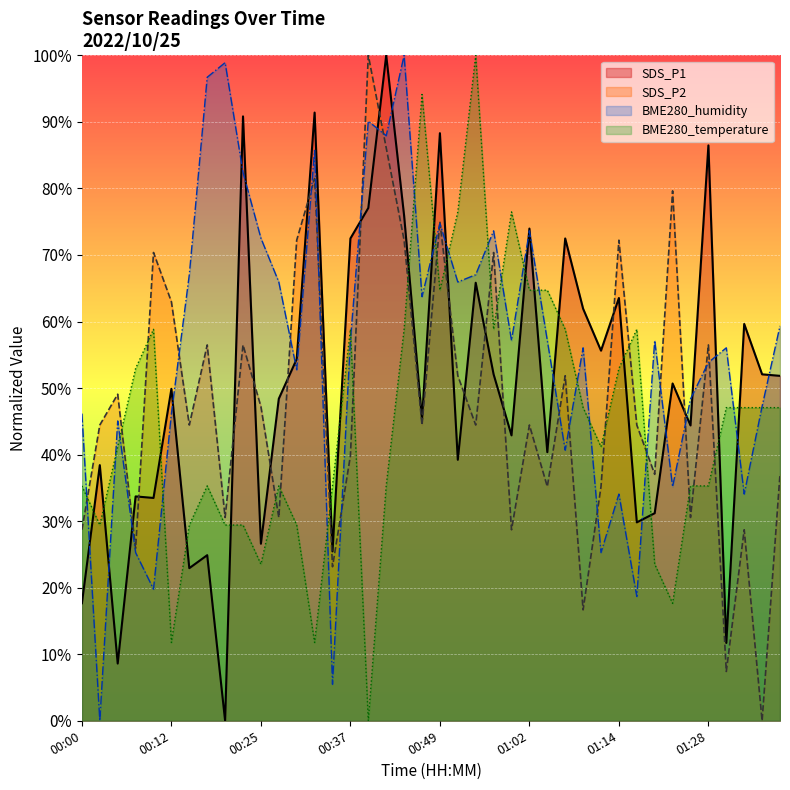

Reading left to right, list all the values displayed in this chart.

BME280_humidity: 00:00=46.2	00:03=0.0	00:05=45.1	00:08=25.3	00:10=19.8	00:12=46.2	00:15=67.0	00:17=96.7	00:20=98.9	00:22=82.4	00:25=72.5	00:27=65.9	00:29=52.7	00:32=85.7	00:34=5.5	00:37=57.1	00:39=90.1	00:42=87.9	00:44=100.0	00:47=63.7	00:49=74.7	00:52=65.9	00:54=67.0	00:57=73.6	00:59=57.1	01:02=73.6	01:04=57.1	01:07=40.7	01:09=56.0	01:11=25.3	01:14=34.1	01:17=18.7	01:20=57.1	01:22=35.2	01:25=48.4	01:28=53.8	01:30=56.0	01:33=34.1	01:36=47.3	01:39=59.3
BME280_temperature: 00:00=35.3	00:03=29.4	00:05=41.2	00:08=52.9	00:10=58.8	00:12=11.8	00:15=29.4	00:17=35.3	00:20=29.4	00:22=29.4	00:25=23.5	00:27=35.3	00:29=29.4	00:32=11.8	00:34=35.3	00:37=58.8	00:39=0.0	00:42=35.3	00:44=58.8	00:47=94.1	00:49=64.7	00:52=76.5	00:54=100.0	00:57=58.8	00:59=76.5	01:02=64.7	01:04=64.7	01:07=58.8	01:09=47.1	01:11=41.2	01:14=52.9	01:17=58.8	01:20=23.5	01:22=17.6	01:25=35.3	01:28=35.3	01:30=47.1	01:33=47.1	01:36=47.1	01:39=47.1
SDS_P1: 00:00=17.7	00:03=38.4	00:05=8.6	00:08=33.7	00:10=33.5	00:12=49.9	00:15=22.9	00:17=24.9	00:20=0.0	00:22=90.8	00:25=26.6	00:27=48.4	00:29=54.4	00:32=91.4	00:34=25.5	00:37=72.5	00:39=77.1	00:42=100.0	00:44=75.9	00:47=45.3	00:49=88.3	00:52=39.2	00:54=65.8	00:57=52.1	00:59=42.9	01:02=74.0	01:04=40.4	01:07=72.5	01:09=61.9	01:11=55.6	01:14=63.5	01:17=29.8	01:20=31.2	01:22=50.7	01:25=44.4	01:28=86.5	01:30=11.7	01:33=59.6	01:36=52.1	01:39=51.8
SDS_P2: 00:00=28.7	00:03=44.4	00:05=49.1	00:08=25.9	00:10=70.4	00:12=63.0	00:15=44.4	00:17=56.5	00:20=30.6	00:22=56.5	00:25=47.2	00:27=30.6	00:29=72.2	00:32=81.5	00:34=23.1	00:37=39.8	00:39=100.0	00:42=86.1	00:44=72.2	00:47=44.4	00:49=75.0	00:52=51.9	00:54=44.4	00:57=70.4	00:59=28.7	01:02=44.4	01:04=35.2	01:07=51.9	01:09=16.7	01:11=35.2	01:14=72.2	01:17=44.4	01:20=37.0	01:22=79.6	01:25=30.6	01:28=56.5	01:30=7.4	01:33=28.7	01:36=0.0	01:39=37.0